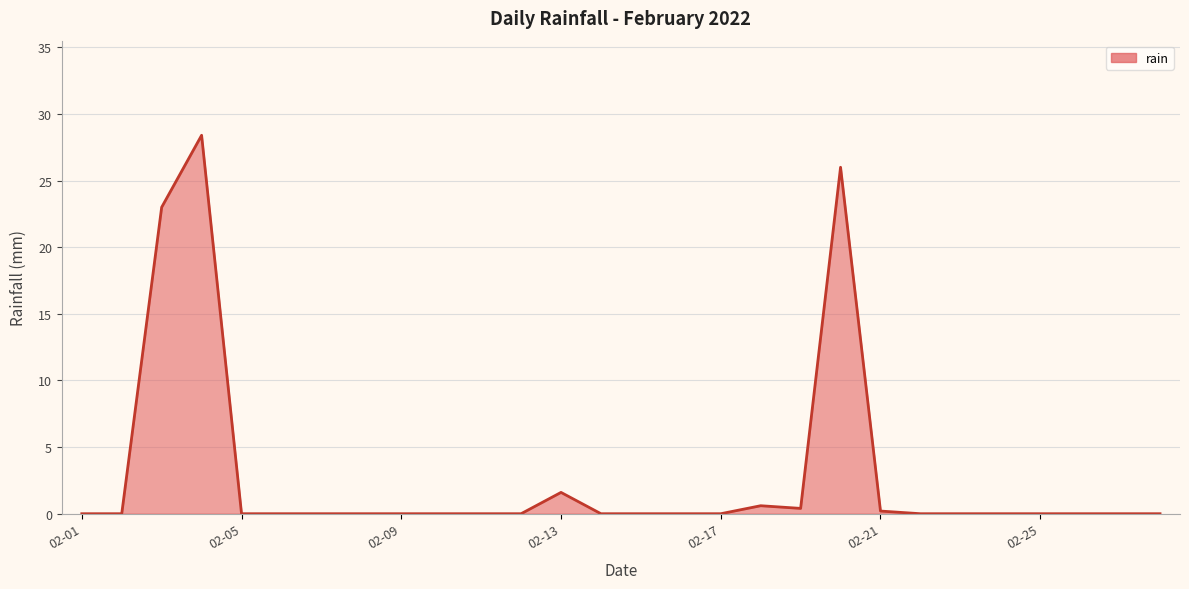

What is the maximum value shown in the chart?

28.4